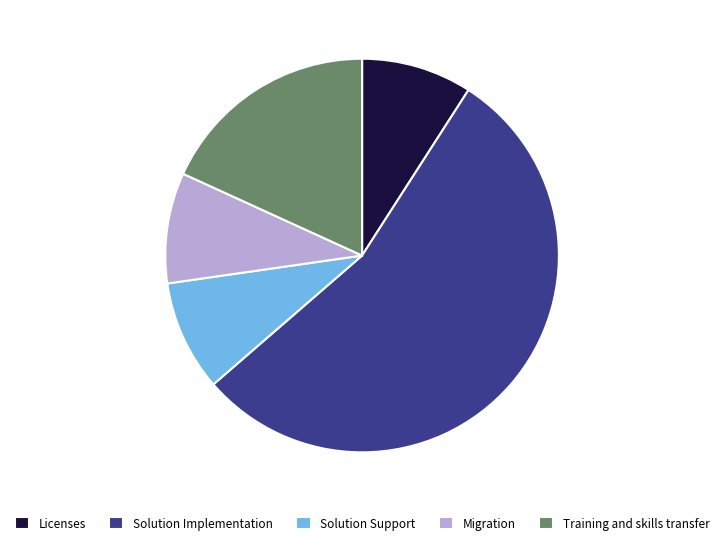

The Solution Support slice represents 23% of the pie. True or false?

False